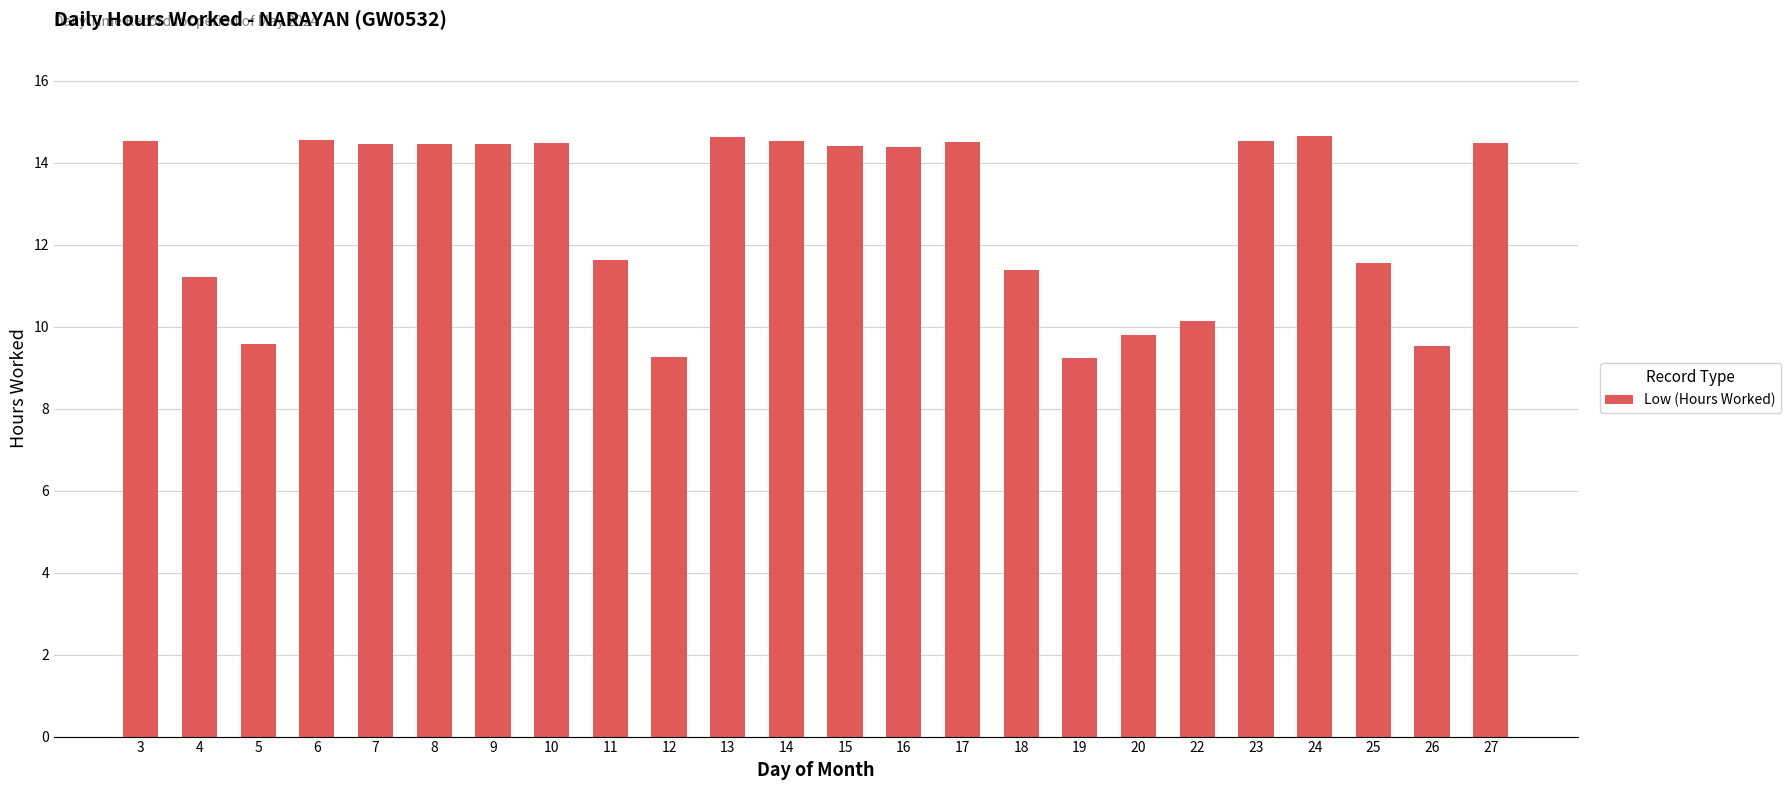

What is the value of the 12th bar from the left?

14.5